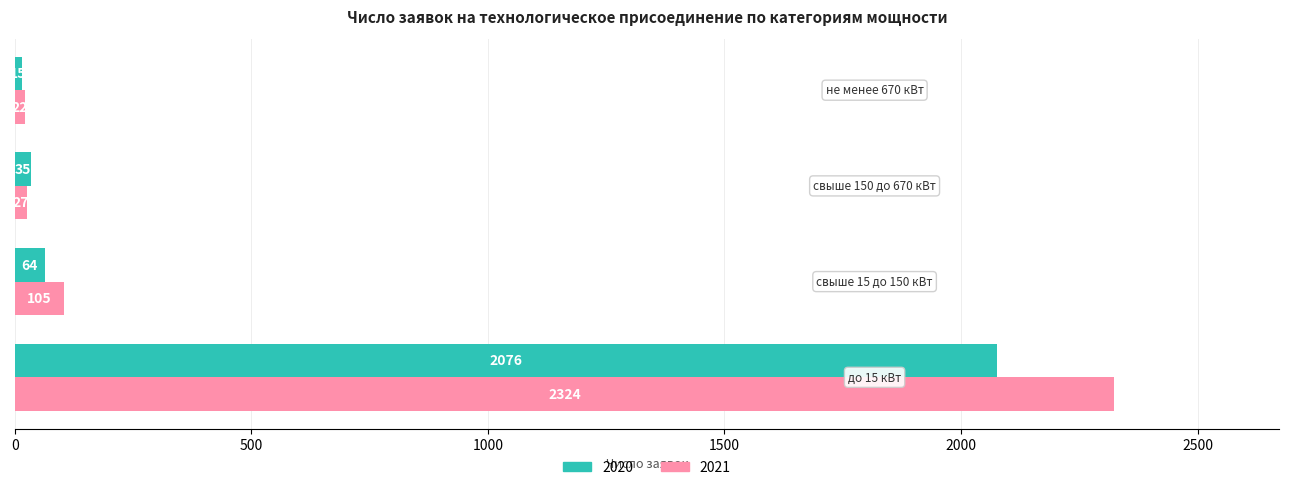

At how many categories does at least one series exceed 1872?

1